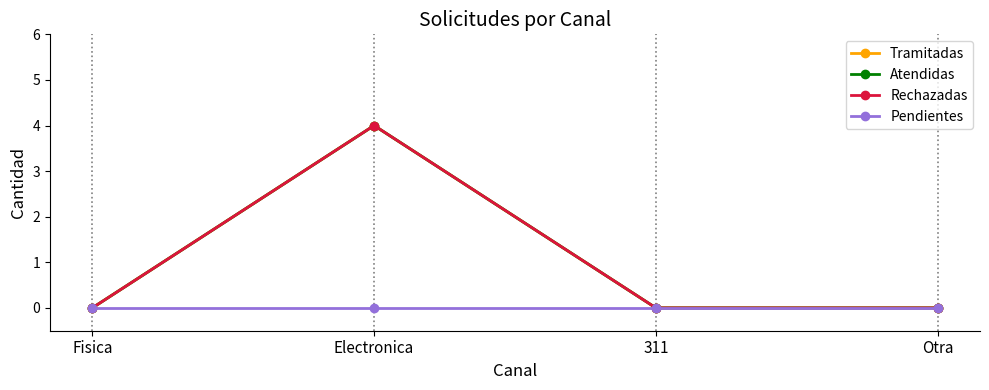

The Atendidas series shows 0 at Fisica. True or false?

True